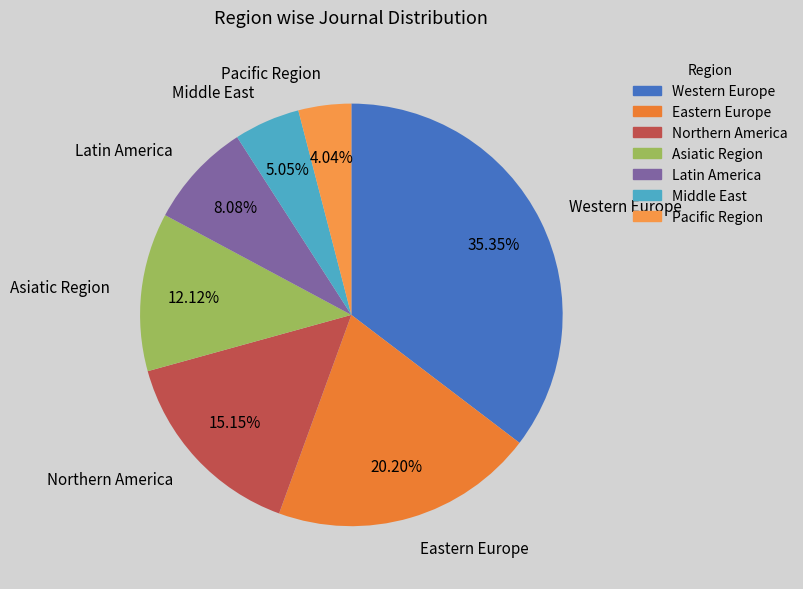

Does Northern America account for over 50% of the chart?

No